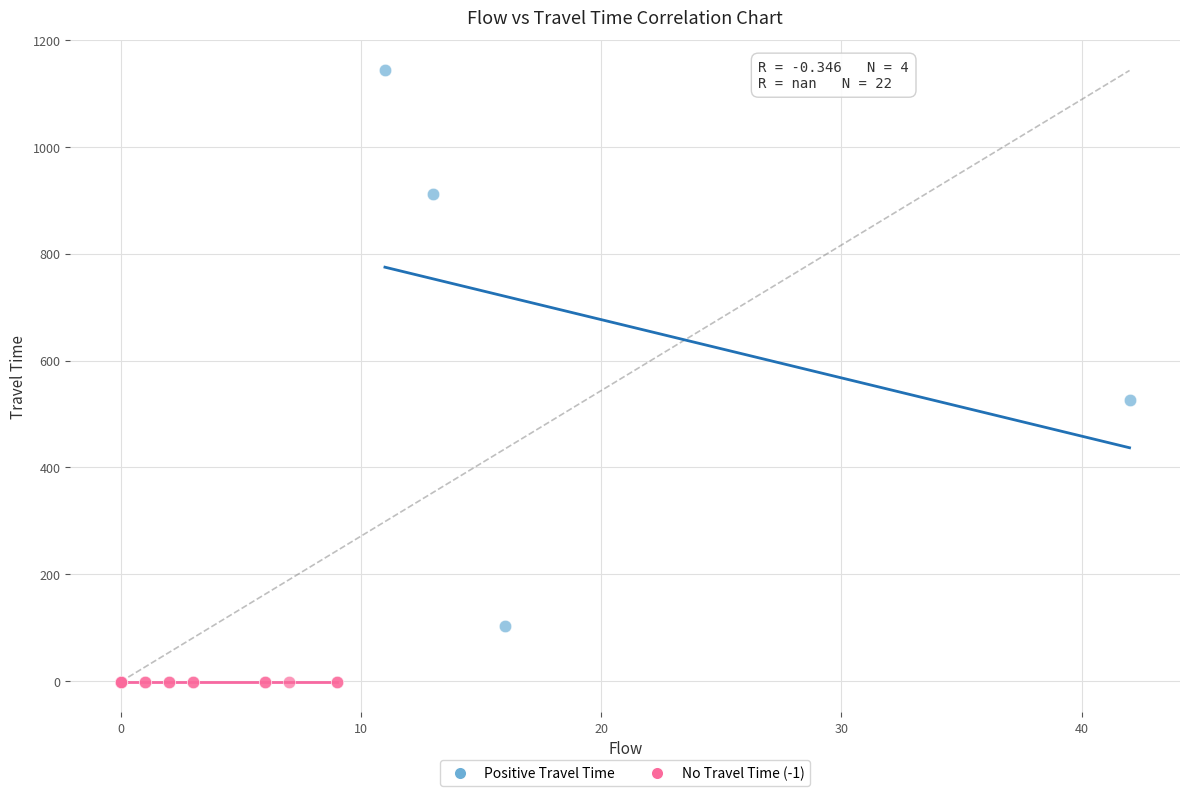

Which series reaches the maximum Y coordinate?

Positive Travel Time